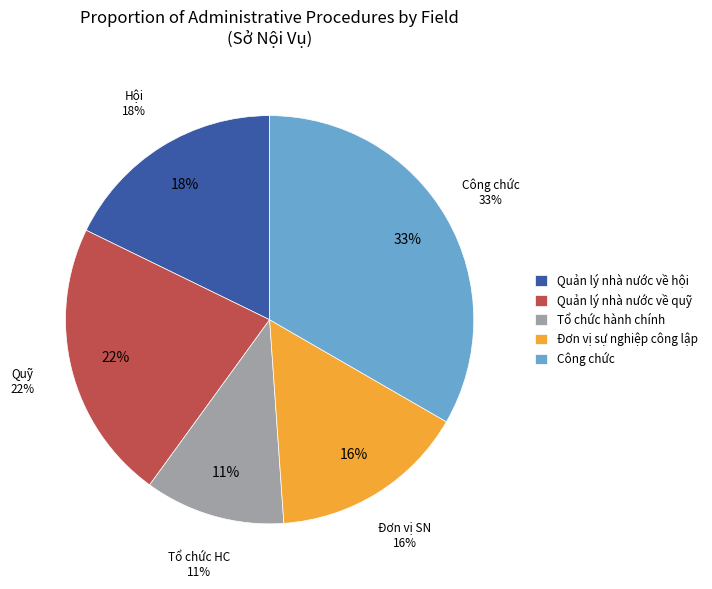

Is it true that Tổ chức hành chính is 2% of the pie?

False